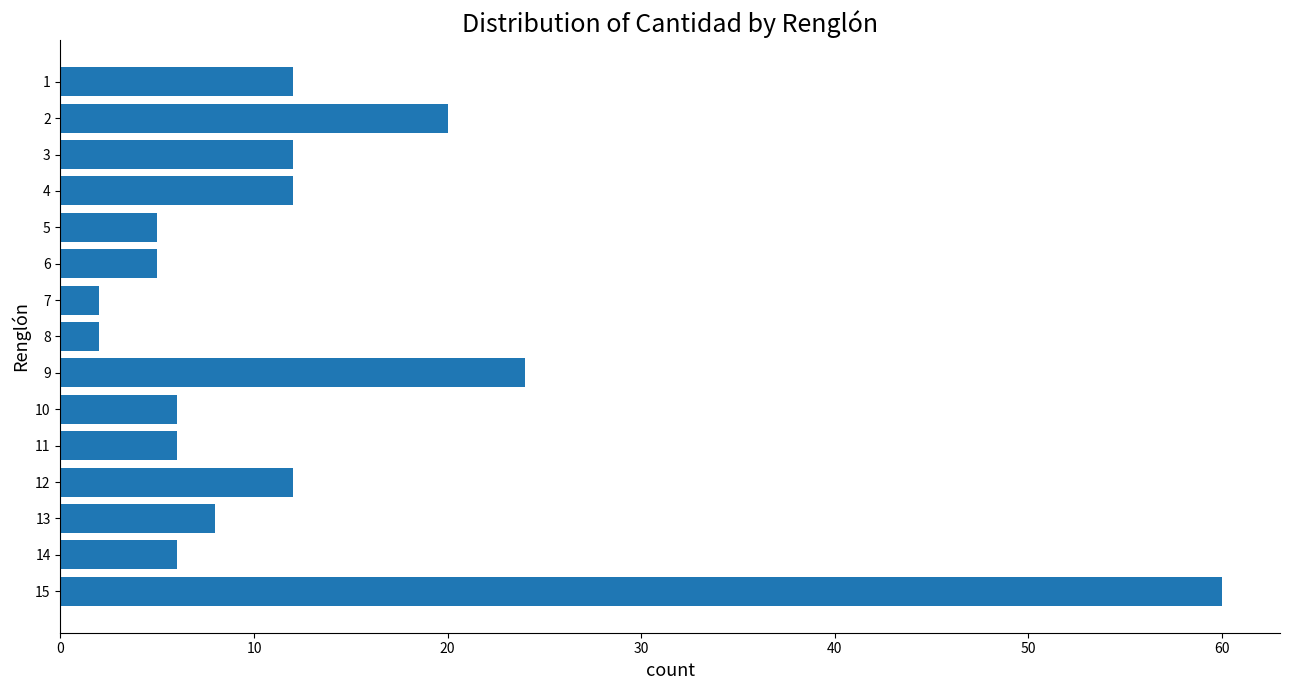

Where is the data nearest to the value 31?

9